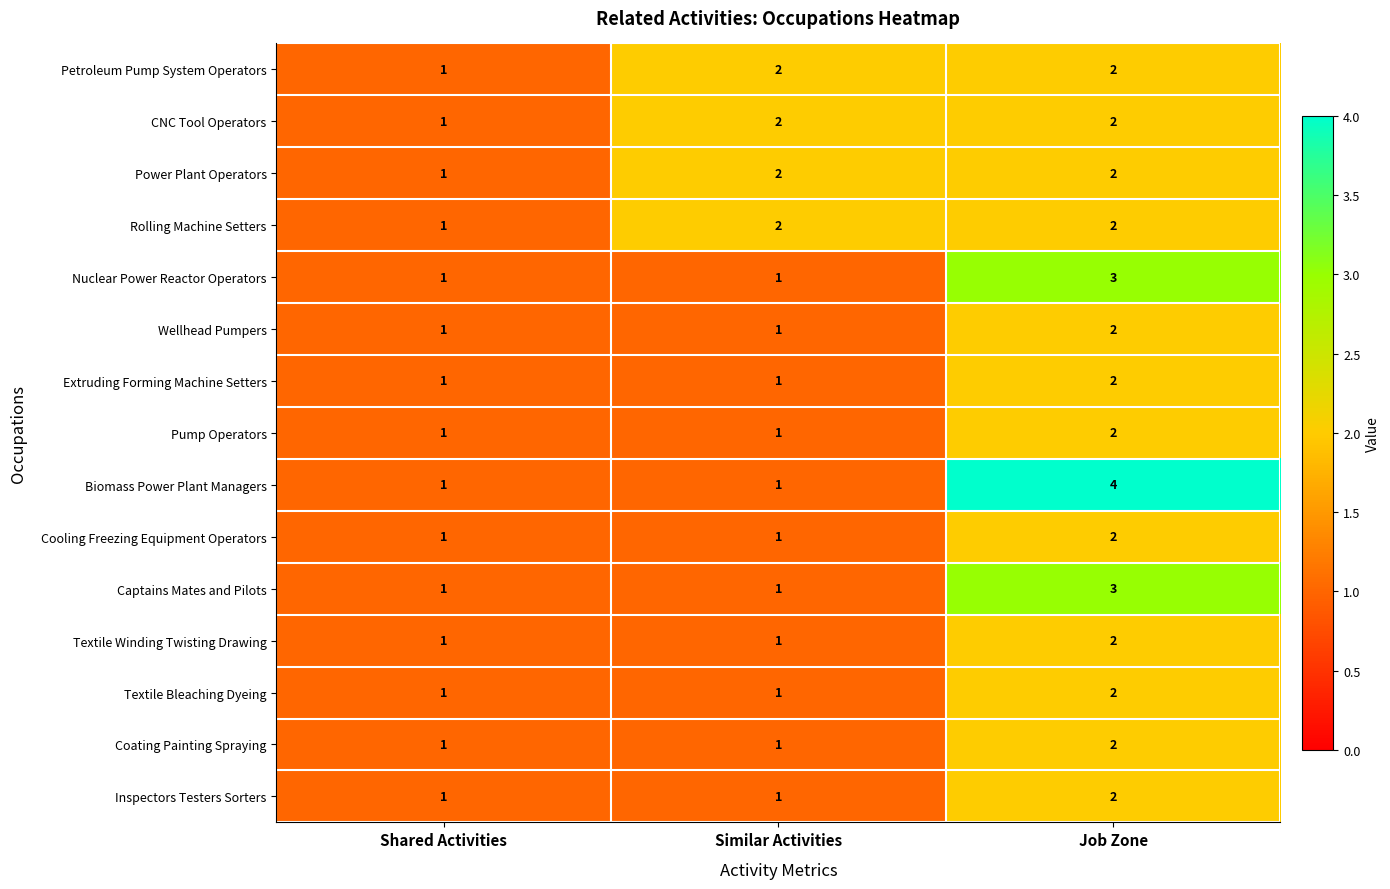

Count the Pump Operators values in the range 1 to 2.

3